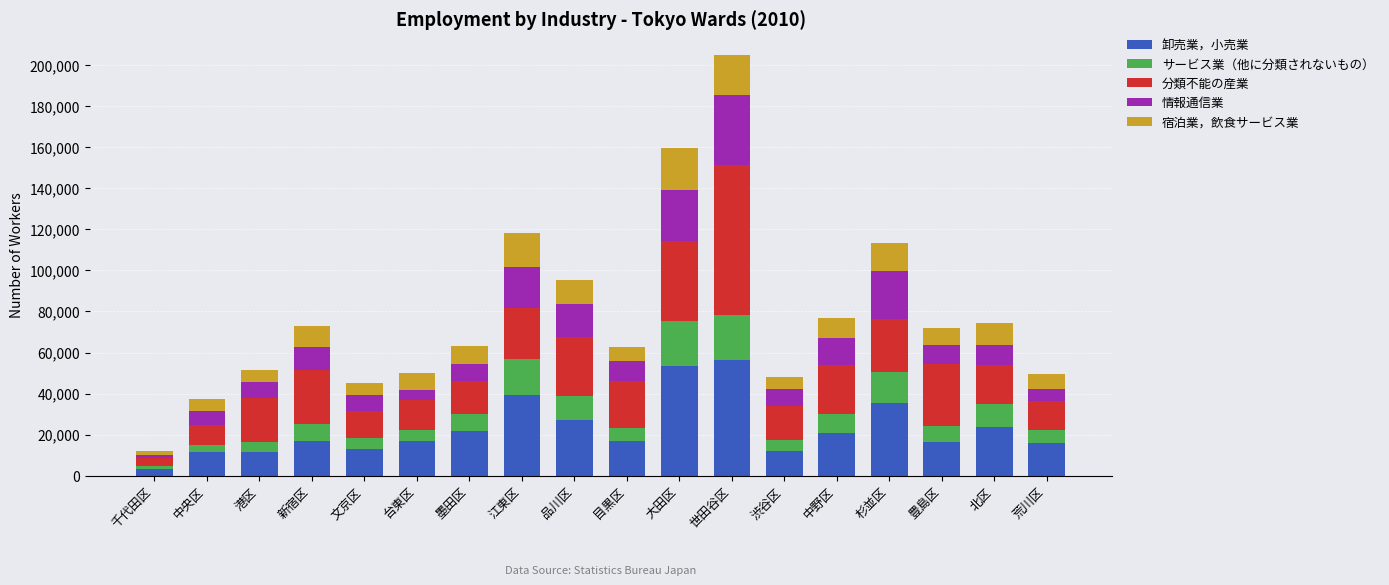

How many categories are shown in the chart?

18